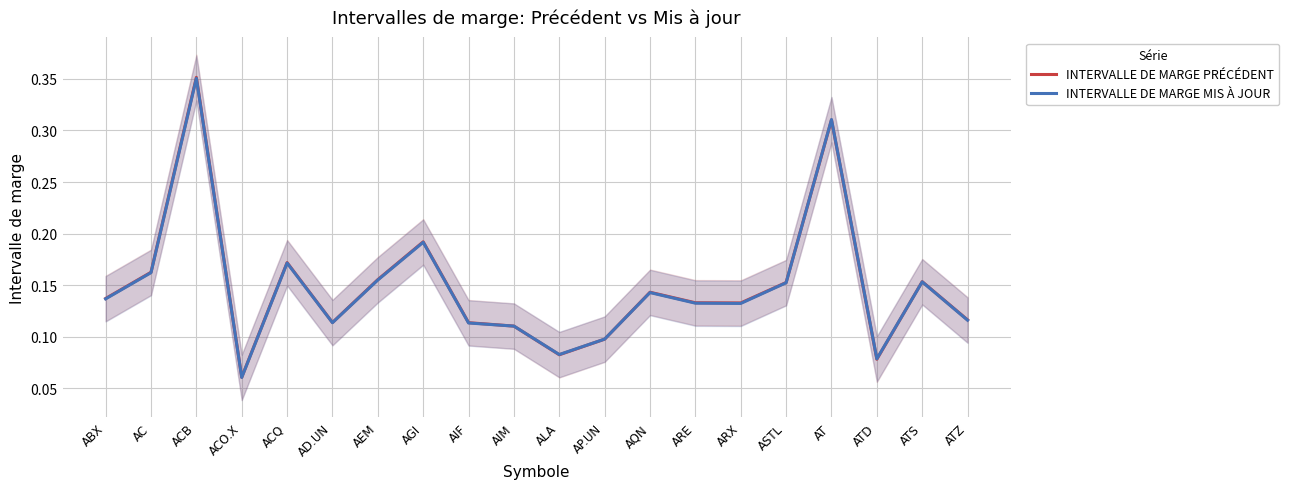

Between ARX and AEM, which is larger?

AEM